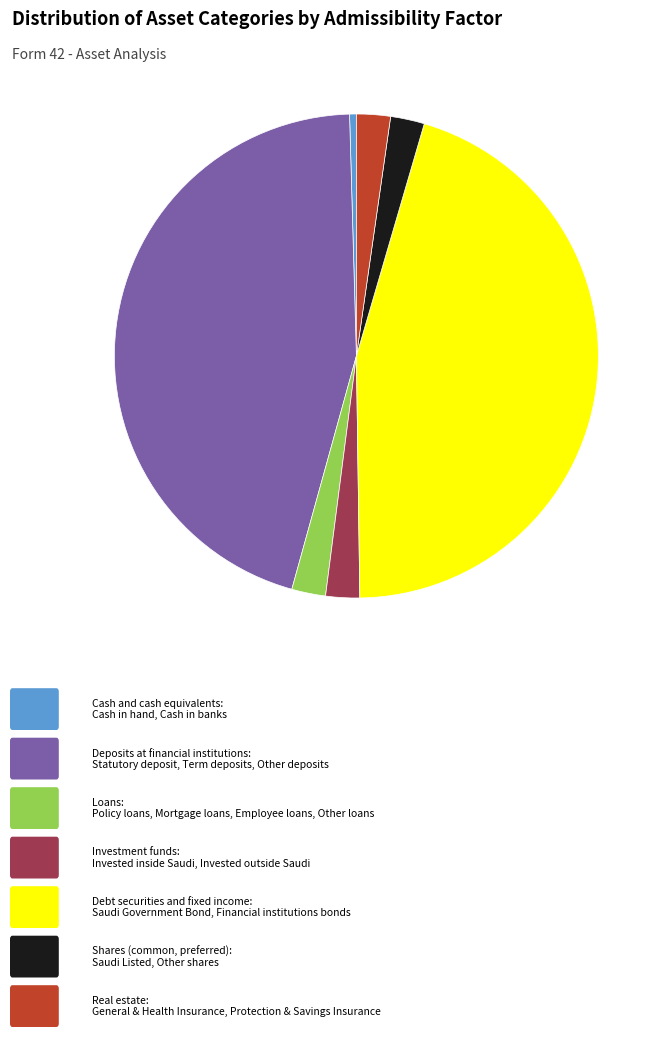

Does any single category account for the majority?

No